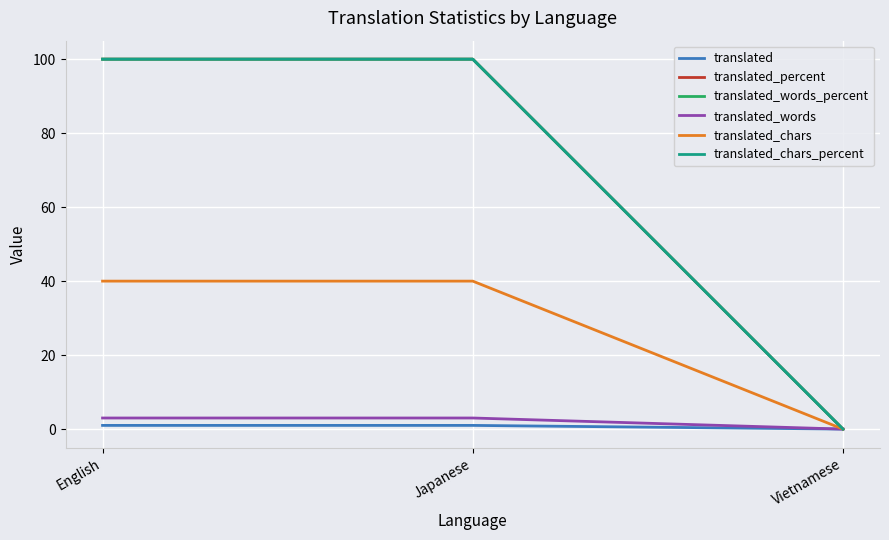

Is this an area chart (filled region under the line)?

No